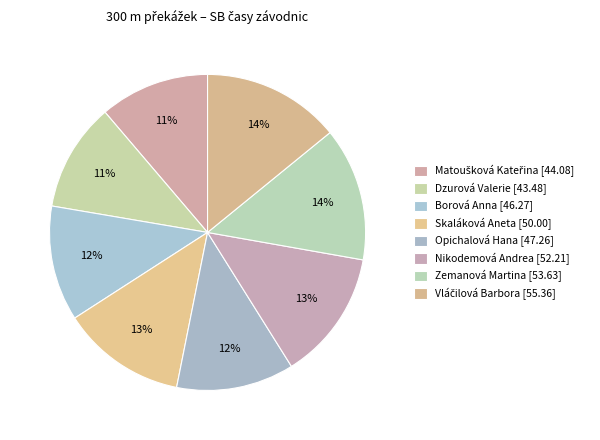

Rank the categories by value from highest to lowest.

Vláčilová Barbora, Zemanová Martina, Nikodemová Andrea, Skaláková Aneta, Opichalová Hana, Borová Anna, Matoušková Kateřina, Dzurová Valerie